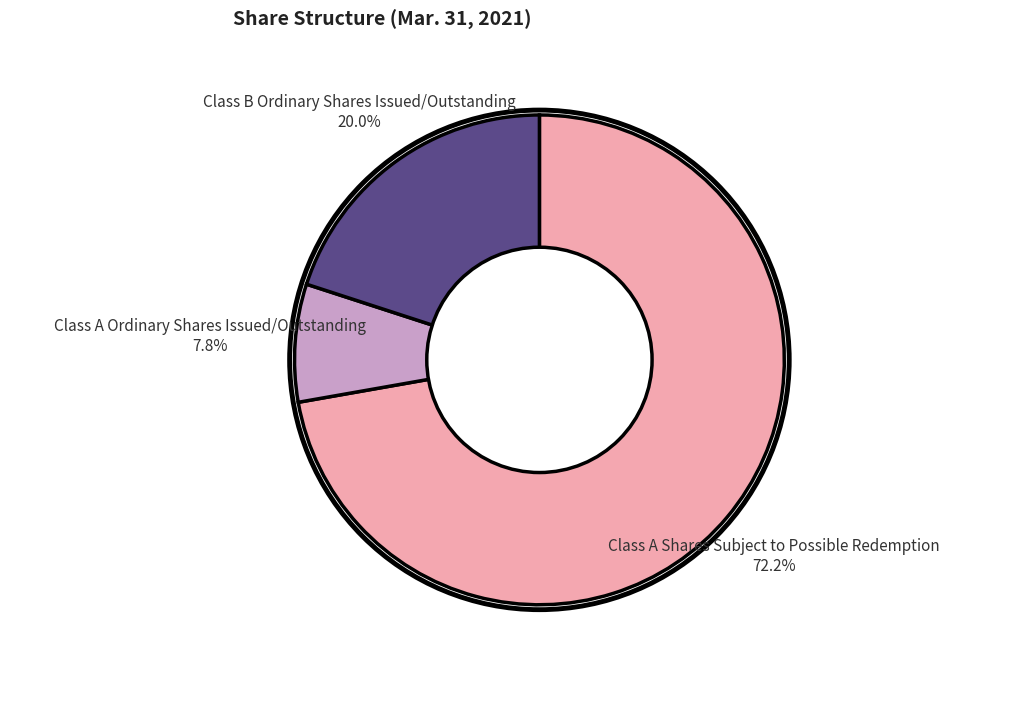

Does any single category account for the majority?

Yes